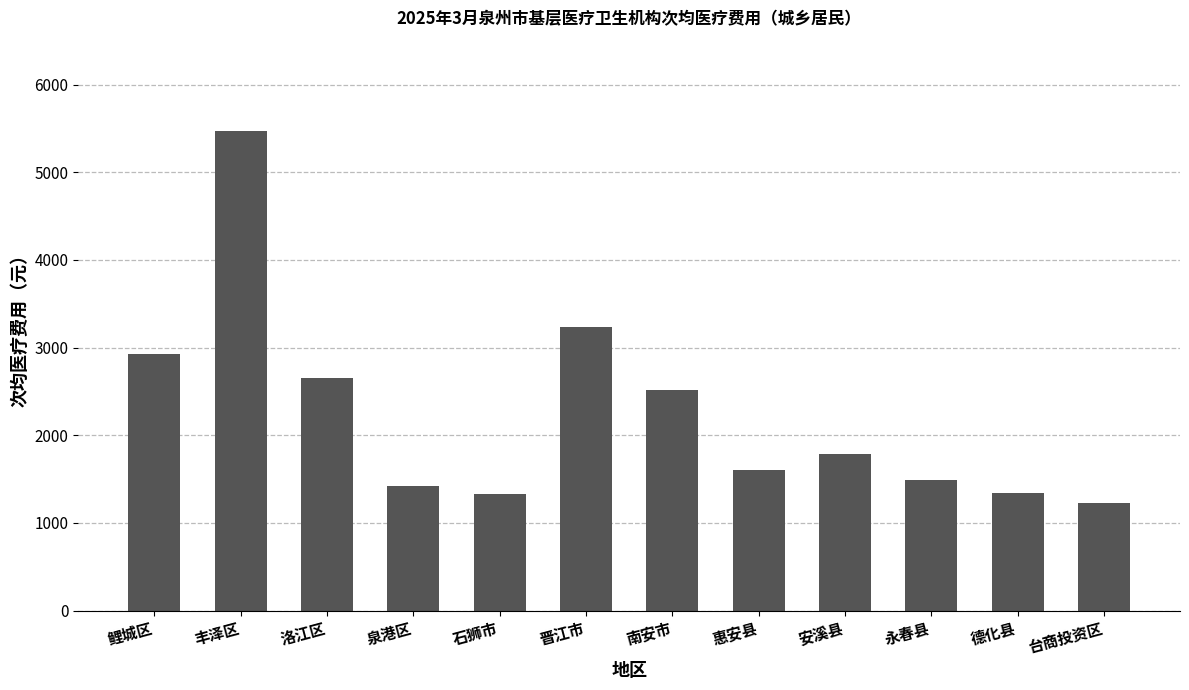

What is the difference between the second highest and minimum values?

2013.7